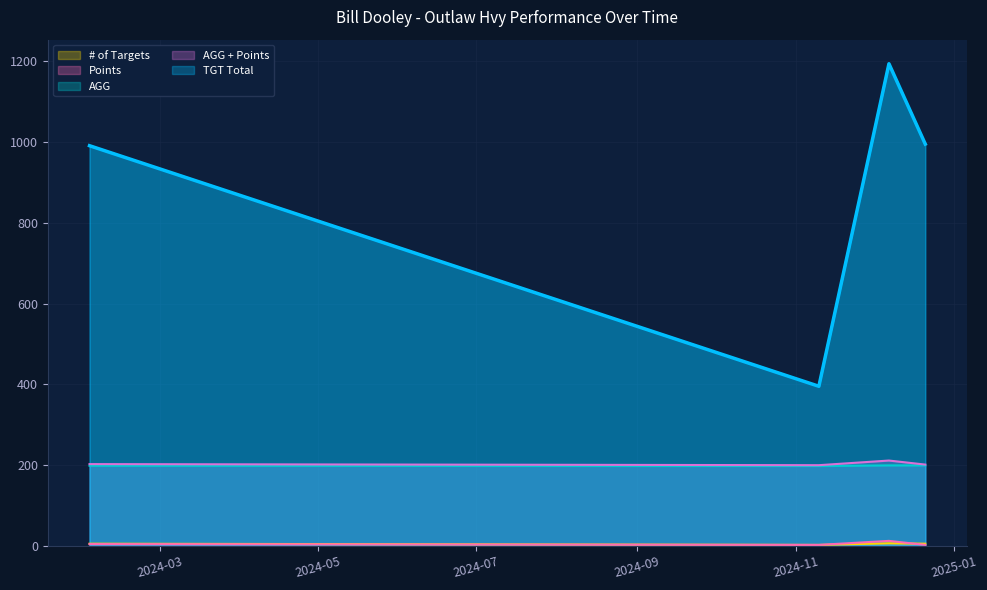

True or false: AGG + Points and # of Targets cross at least once.

False